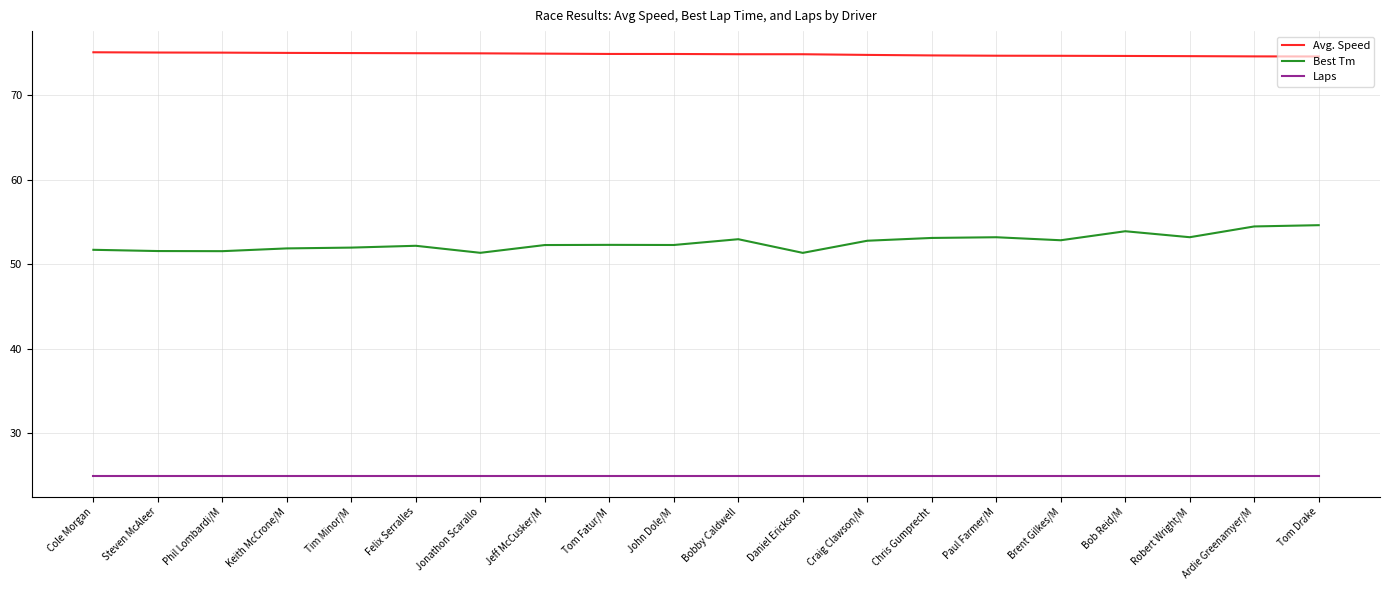

What is the greatest value displayed?

75.1